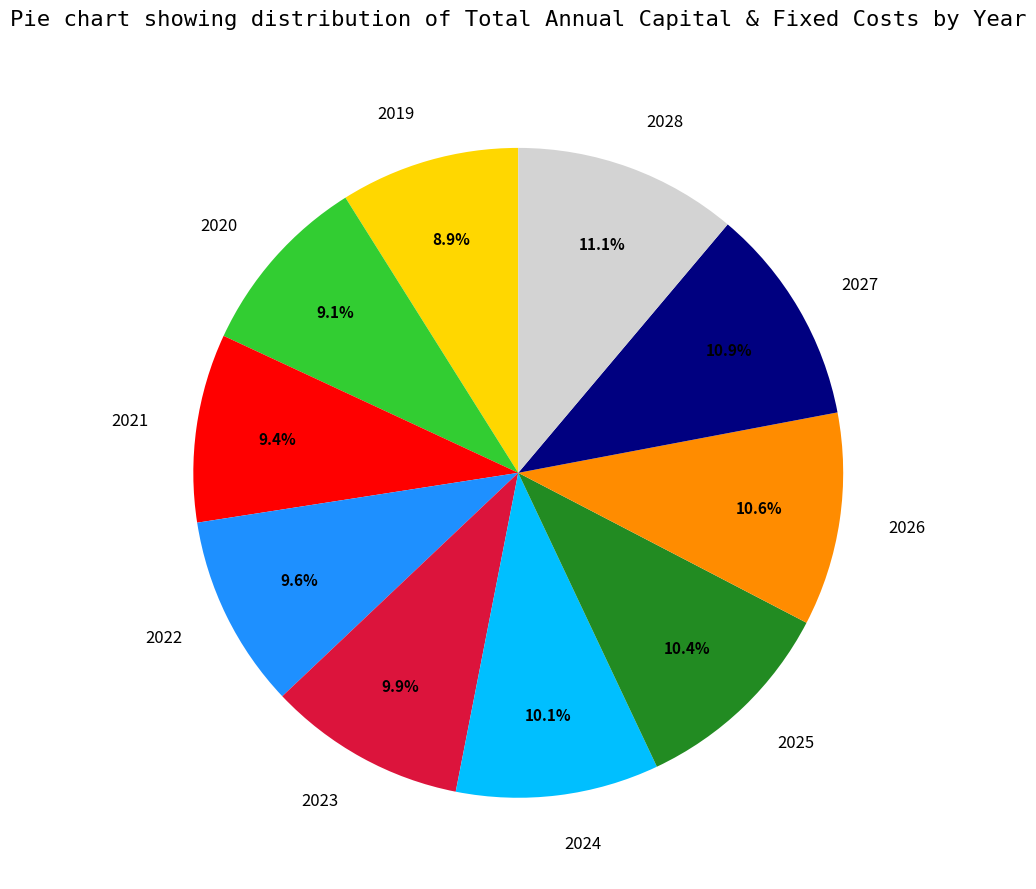

Approximately how many times larger is the value at 2026 compared to 2028?

1.0